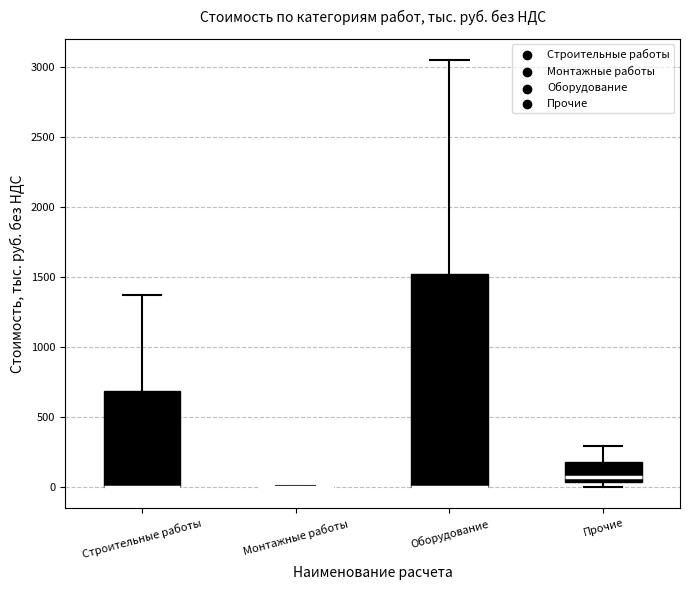

Comparing the boxes themselves (not the whiskers), which one is the tallest?

Оборудование